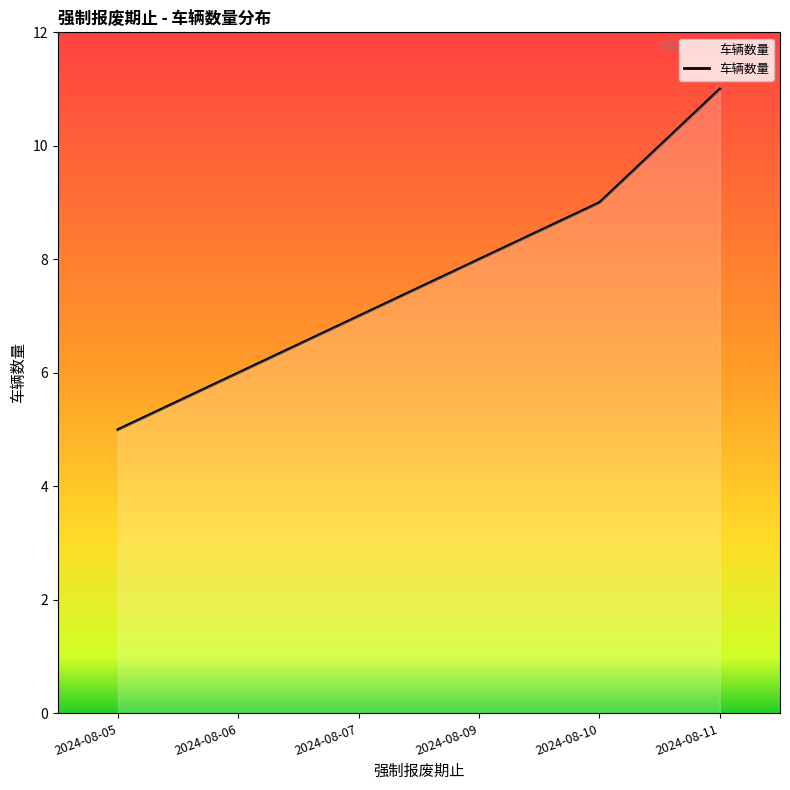

True or false: there are more than 2 points higher than both neighbors.

False